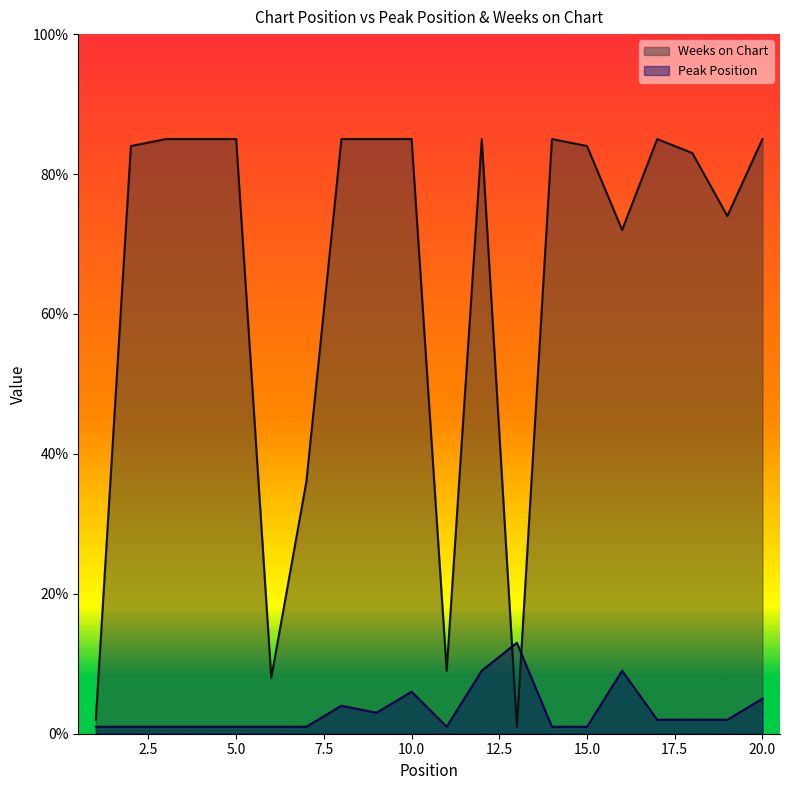

How many values in the Peak Position series exceed 2?

7